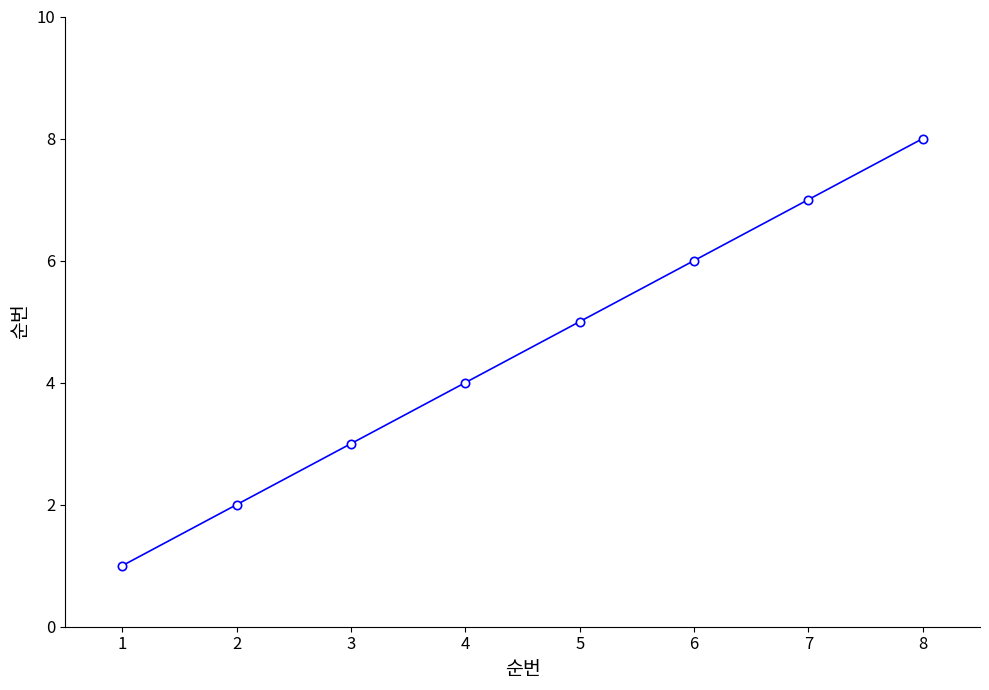

Is it true that the value at 3 is 5?

False